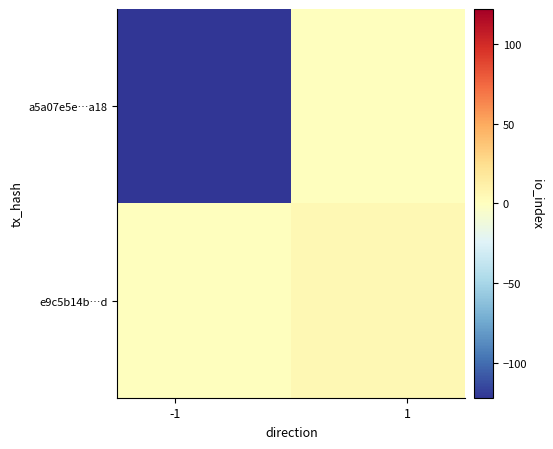

Which series has the largest range (max minus min)?

a5a07e5e…a18